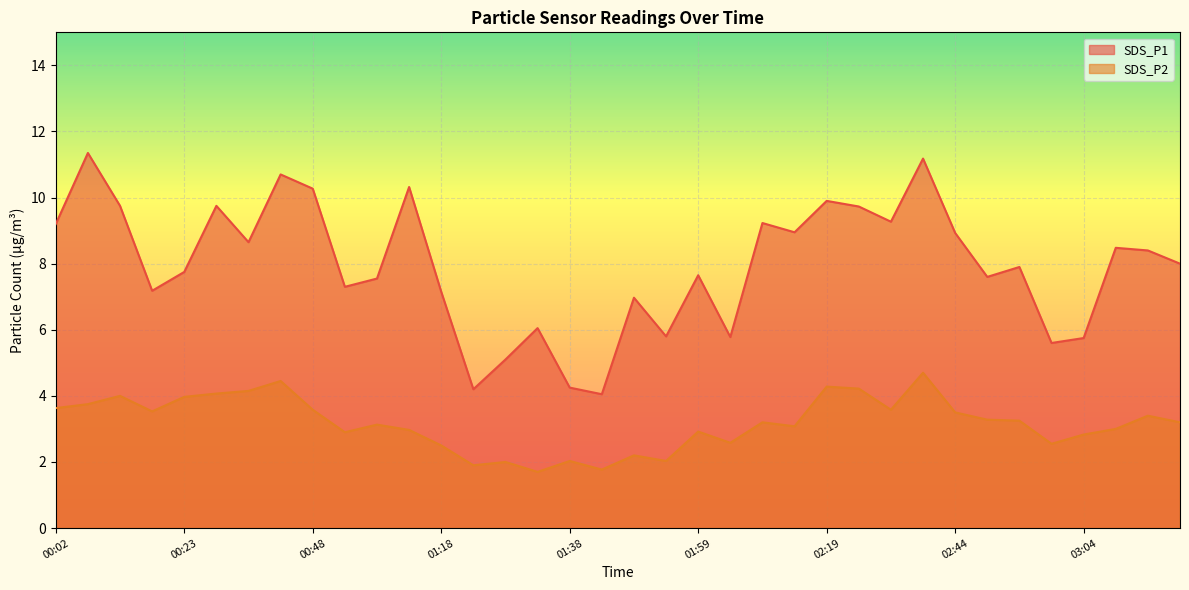

What is the value of the SDS_P2 point at the 30th from the left?

3.3